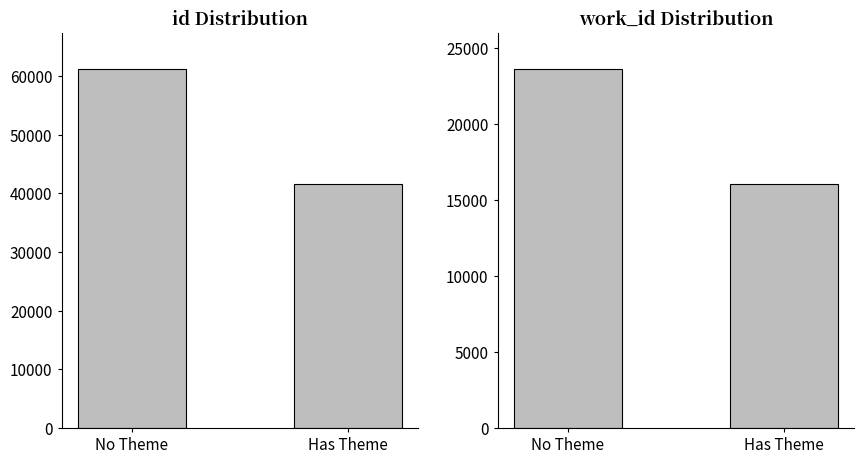

Which series has the largest total across all categories?

id